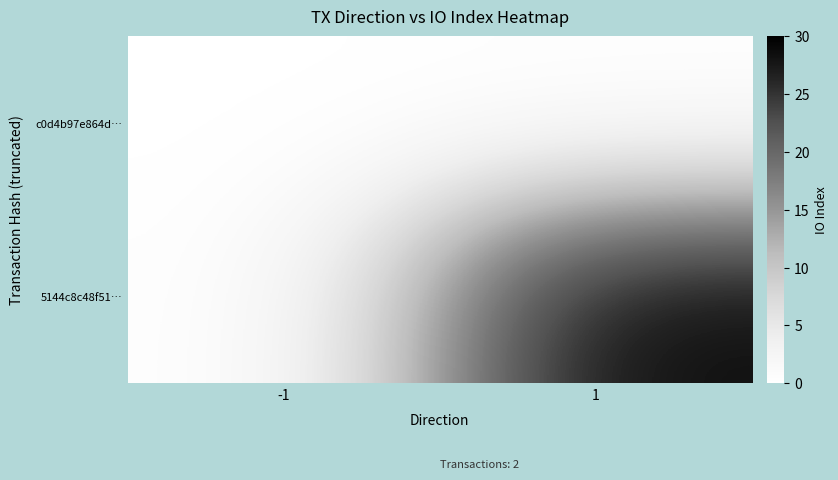

At 1, list the series in order from largest to smallest.

5144c8c48f51…, c0d4b97e864d…